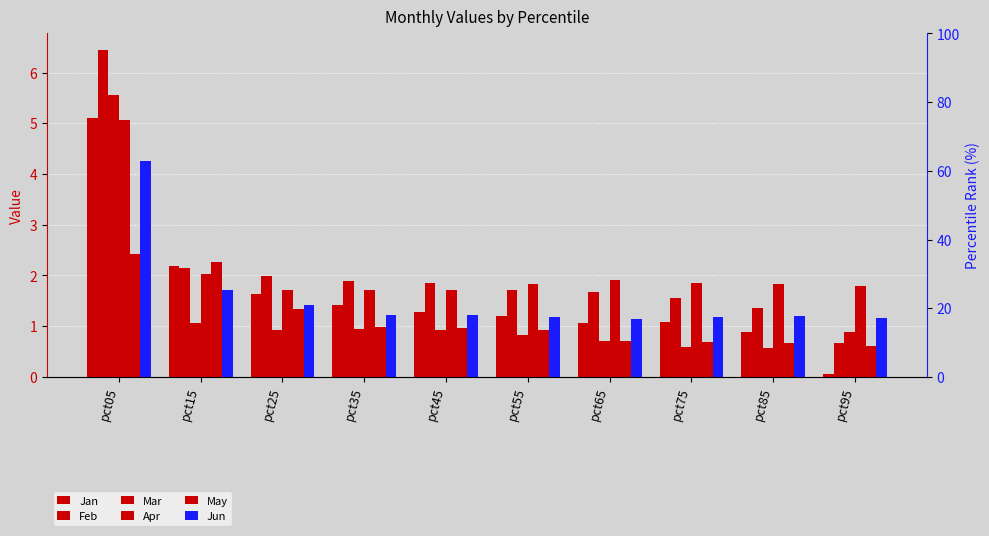

List the labels in order of Feb value, smallest first.

pct95, pct85, pct75, pct65, pct55, pct45, pct35, pct25, pct15, pct05